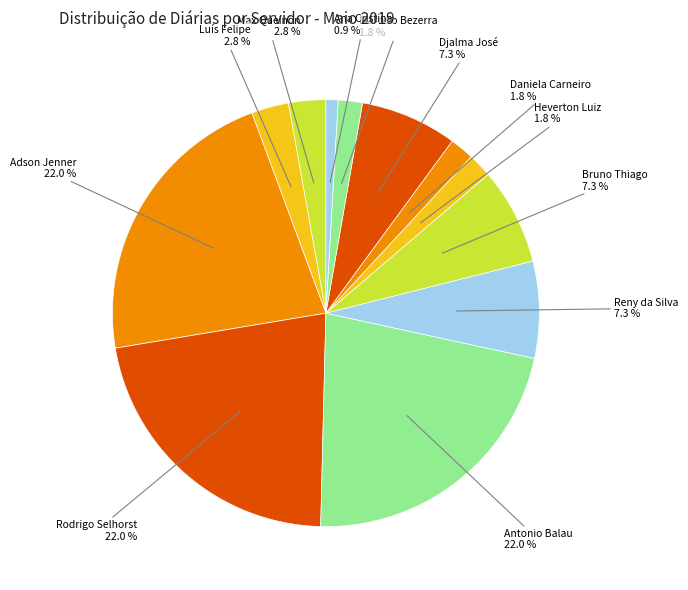

Is there any slice that represents more than half of the pie?

No